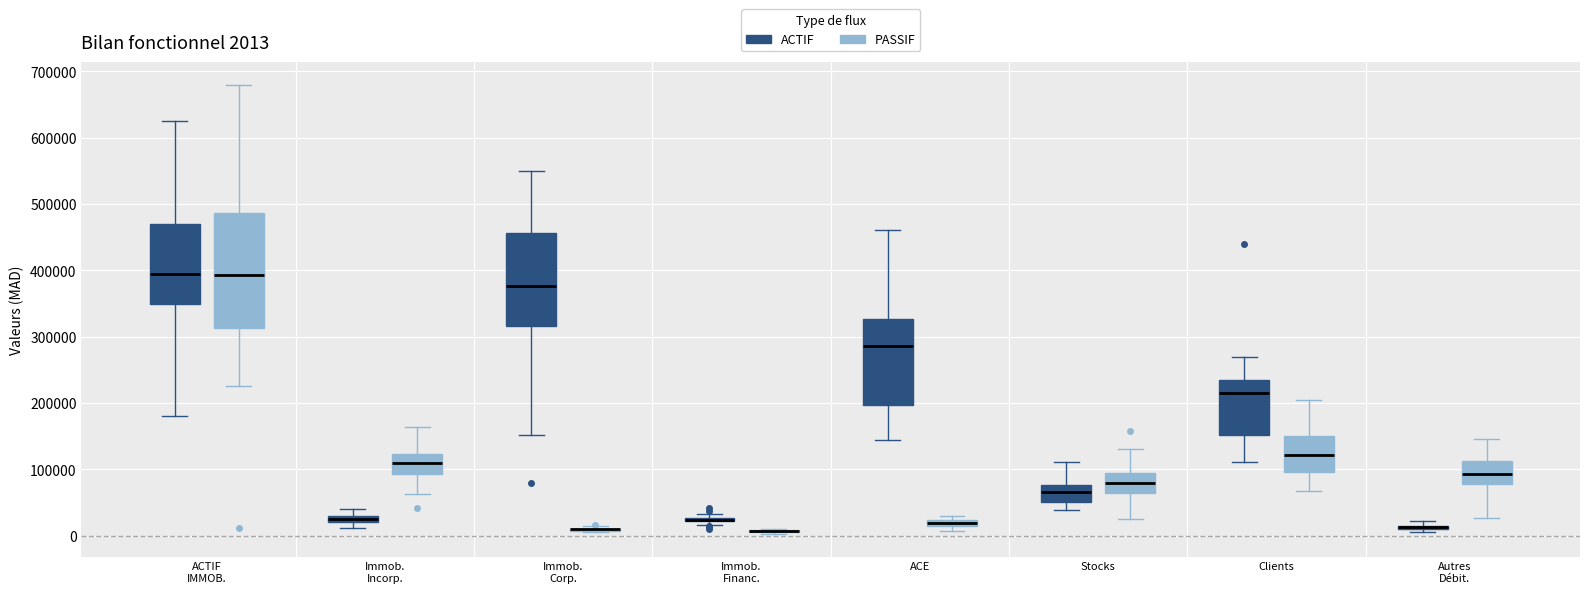

Which box is the tallest, from its lower edge to its upper edge?

ACTIF IMMOB. (PASSIF)